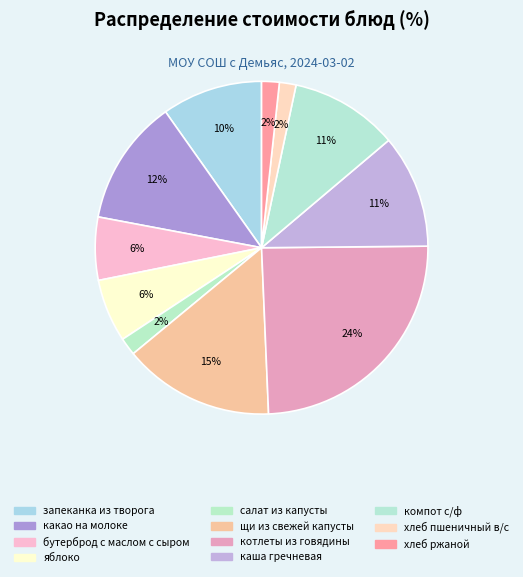

Which category has the smallest portion of the pie?

хлеб пшеничный в/с